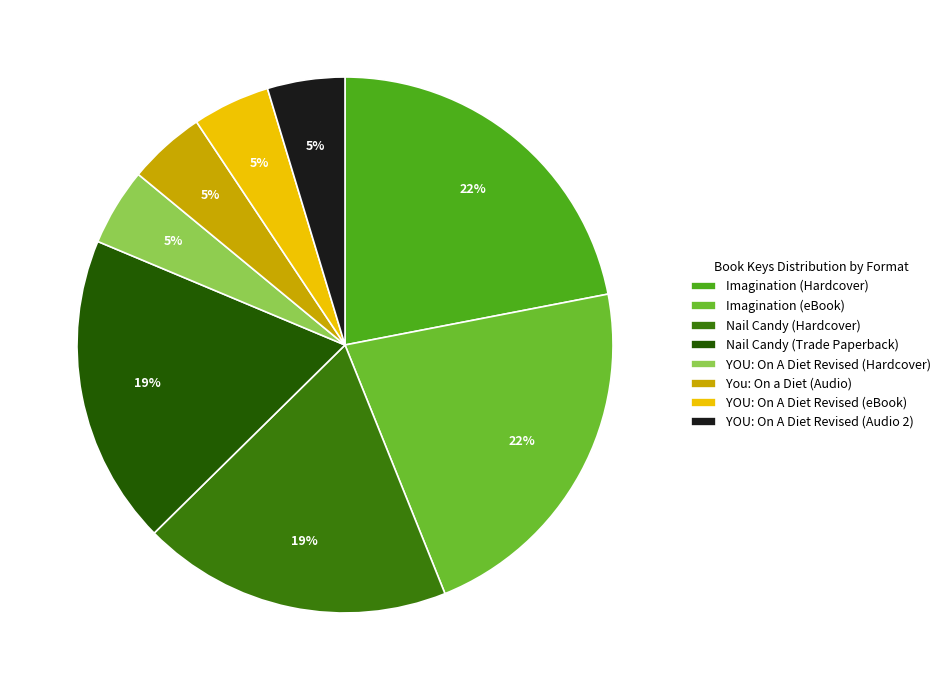

What percentage do YOU: On A Diet Revised (eBook) and Imagination (Hardcover) together represent?

26.6%